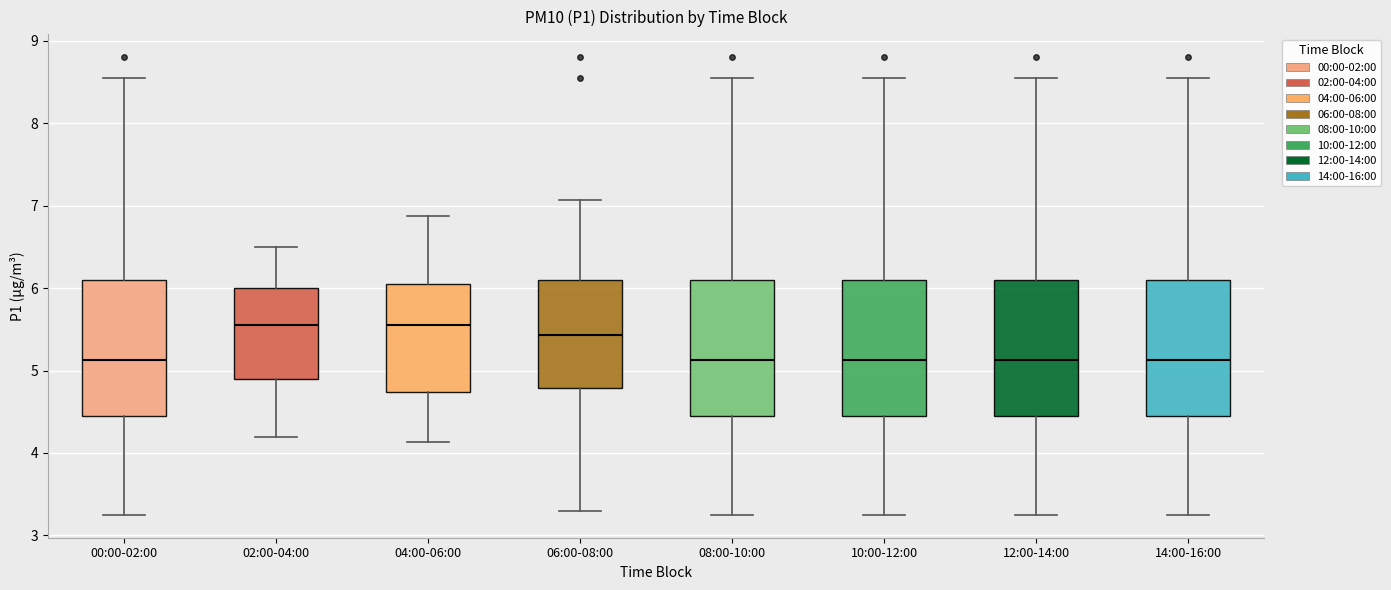

Reading left to right, read every box against the y-axis: the position of its median line, the range the box covers, and the ends of its whiskers. The values are not printed on the chart, so give them approximately, as read against the axis.

00:00-02:00: median 5.1, box 4.4 to 6.1, whiskers 3.3 to 8.6
02:00-04:00: median 5.6, box 4.9 to 6.0, whiskers 4.2 to 6.5
04:00-06:00: median 5.6, box 4.7 to 6.1, whiskers 4.1 to 6.9
06:00-08:00: median 5.4, box 4.8 to 6.1, whiskers 3.3 to 7.1
08:00-10:00: median 5.1, box 4.4 to 6.1, whiskers 3.3 to 8.6
10:00-12:00: median 5.1, box 4.4 to 6.1, whiskers 3.3 to 8.6
12:00-14:00: median 5.1, box 4.4 to 6.1, whiskers 3.3 to 8.6
14:00-16:00: median 5.1, box 4.4 to 6.1, whiskers 3.3 to 8.6